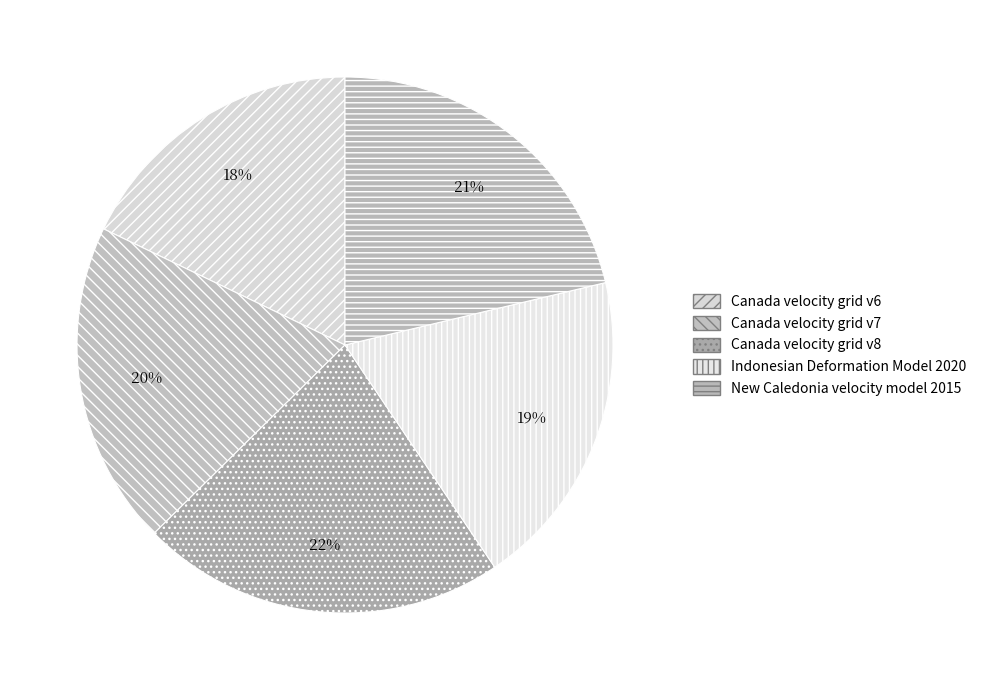

Is there a majority slice in this chart?

No